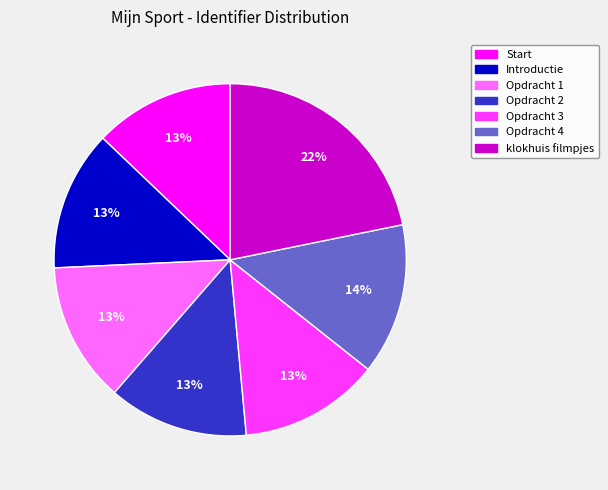

Is there a majority slice in this chart?

No